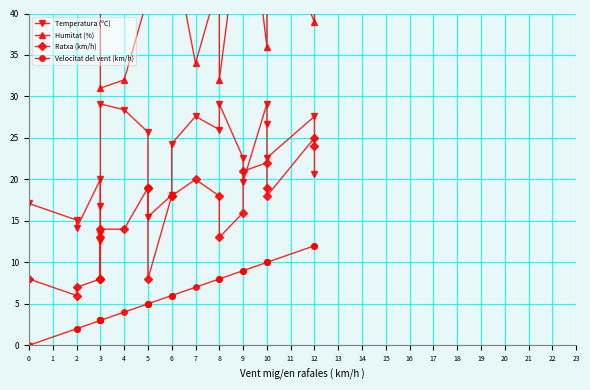

Reading right to left, transcribe all the data shown in this chart.

Temperatura (ºC): 20.7	27.6	22.6	26.7	29.1	19.7	22.6	29.1	26.0	27.6	24.3	18.1	15.5	18.9	25.7	28.4	29.1	12.6	13.4	16.8	20.0	14.1	15.1	17.1
Humitat (%): 56.0	39.0	52.0	41.0	36.0	60.0	54.0	32.0	44.0	34.0	49.0	64.0	76.0	62.0	42.0	32.0	31.0	88.0	85.0	69.0	61.0	81.0	77.0	69.0
Ratxa (km/h): 24.0	25.0	18.0	19.0	22.0	21.0	16.0	13.0	18.0	20.0	18.0	18.0	8.0	19.0	19.0	14.0	14.0	8.0	8.0	13.0	8.0	7.0	6.0	8.0
Velocitat del vent (km/h): 12.0	12.0	10.0	10.0	10.0	9.0	9.0	8.0	8.0	7.0	6.0	6.0	5.0	5.0	5.0	4.0	3.0	3.0	3.0	3.0	3.0	2.0	2.0	0.0